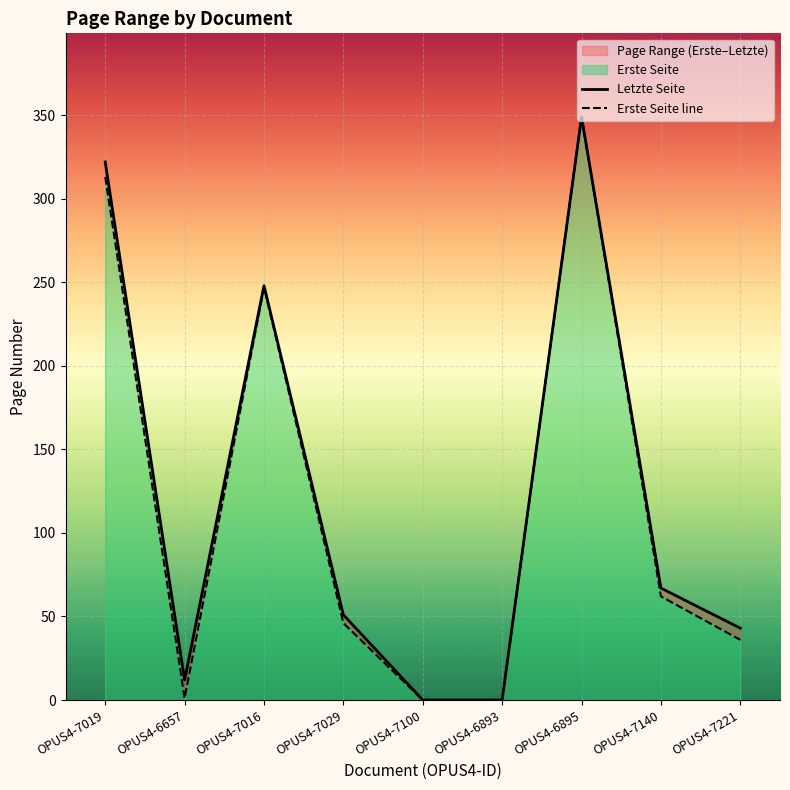

True or false: Erste Seite line has more than 2 interior local peaks.

False